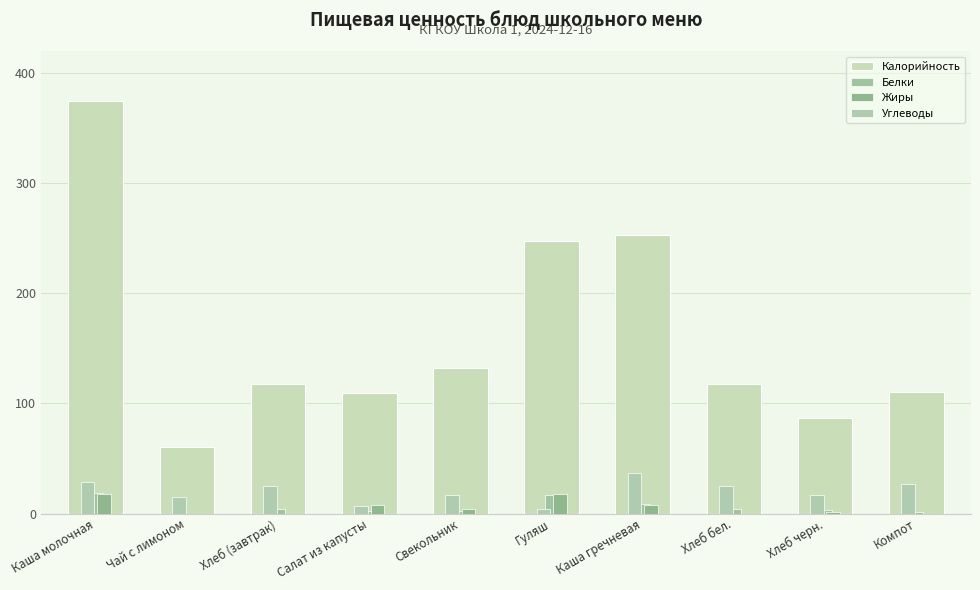

How many groups of bars are there?

10